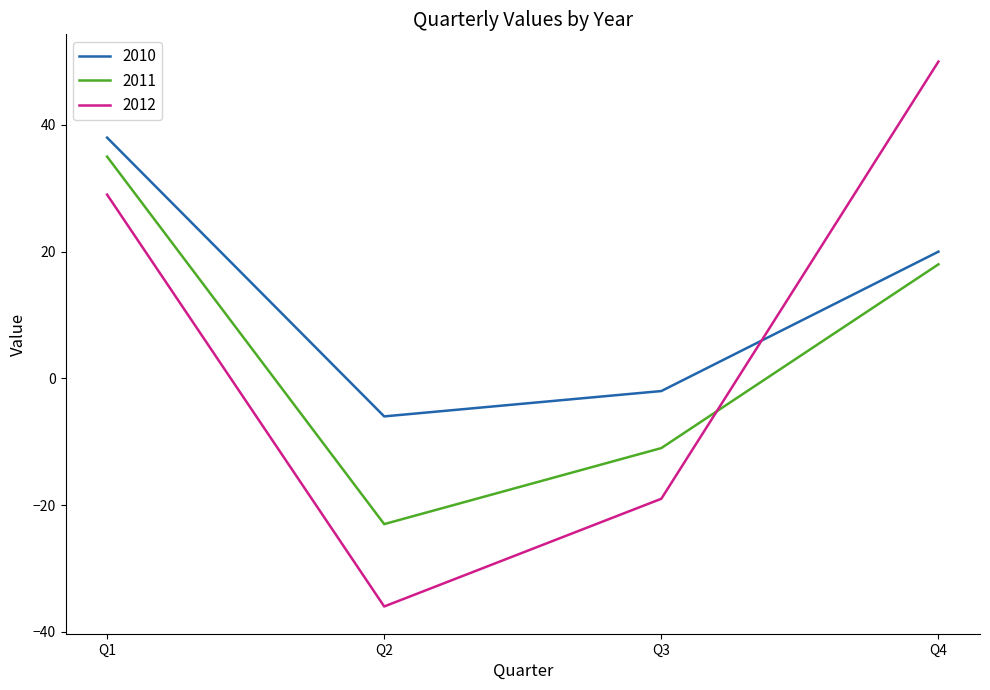

Which series has the largest total across all categories?

2010